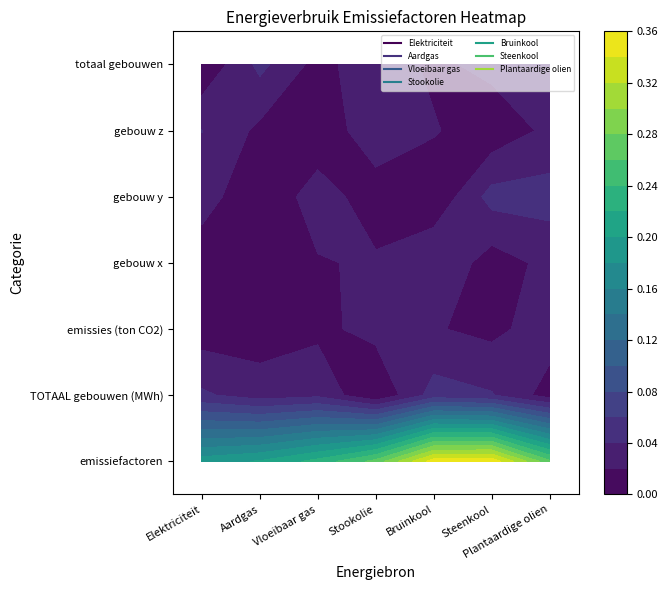

Is the value of Plantaardige olien at 0 greater than the value of Steenkool at 2?

Yes